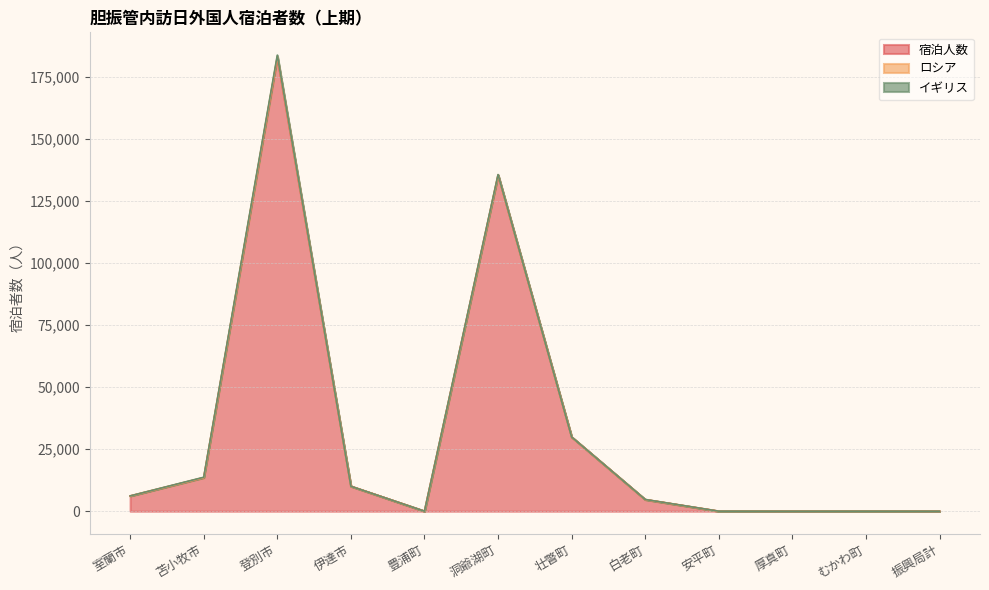

At 登別市, list the series in order from smallest to largest.

イギリス, ロシア, 宿泊人数